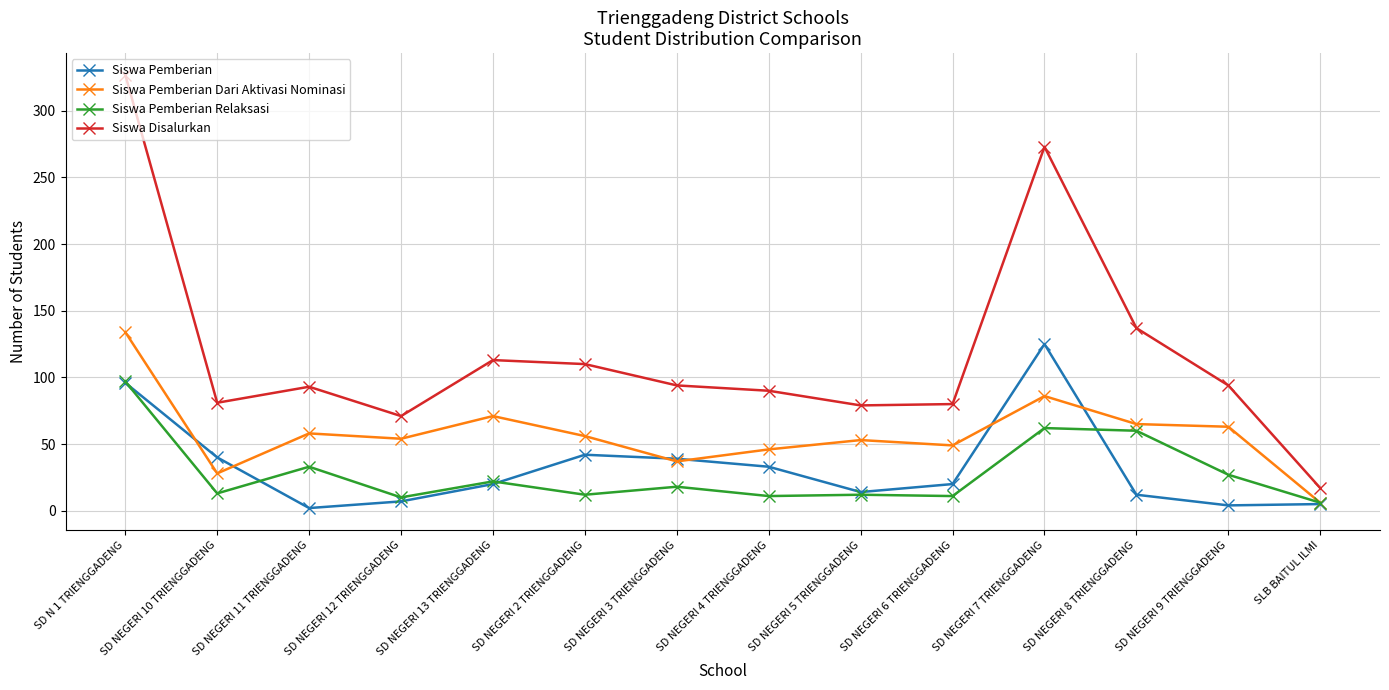

Is it true that Siswa Disalurkan equals 40 at SD NEGERI 10 TRIENGGADENG?

False